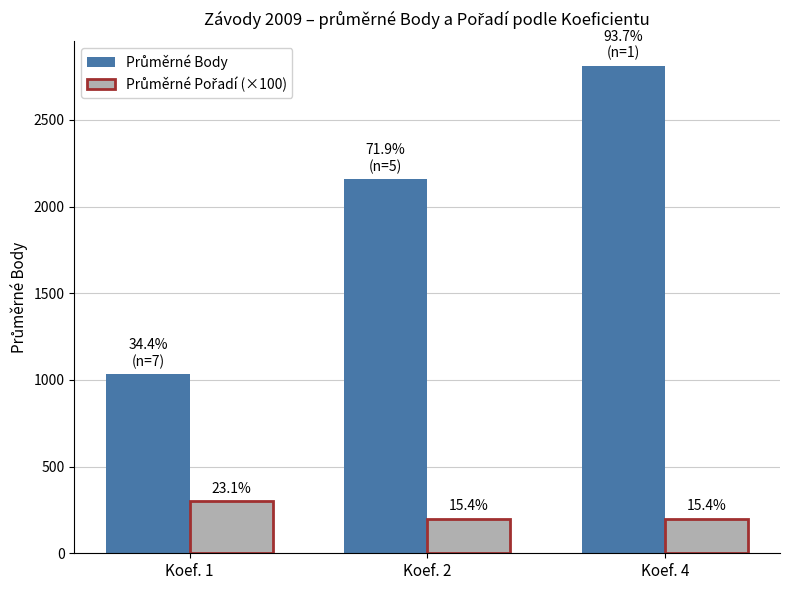

Are the bars grouped side by side (vs. stacked)?

Yes